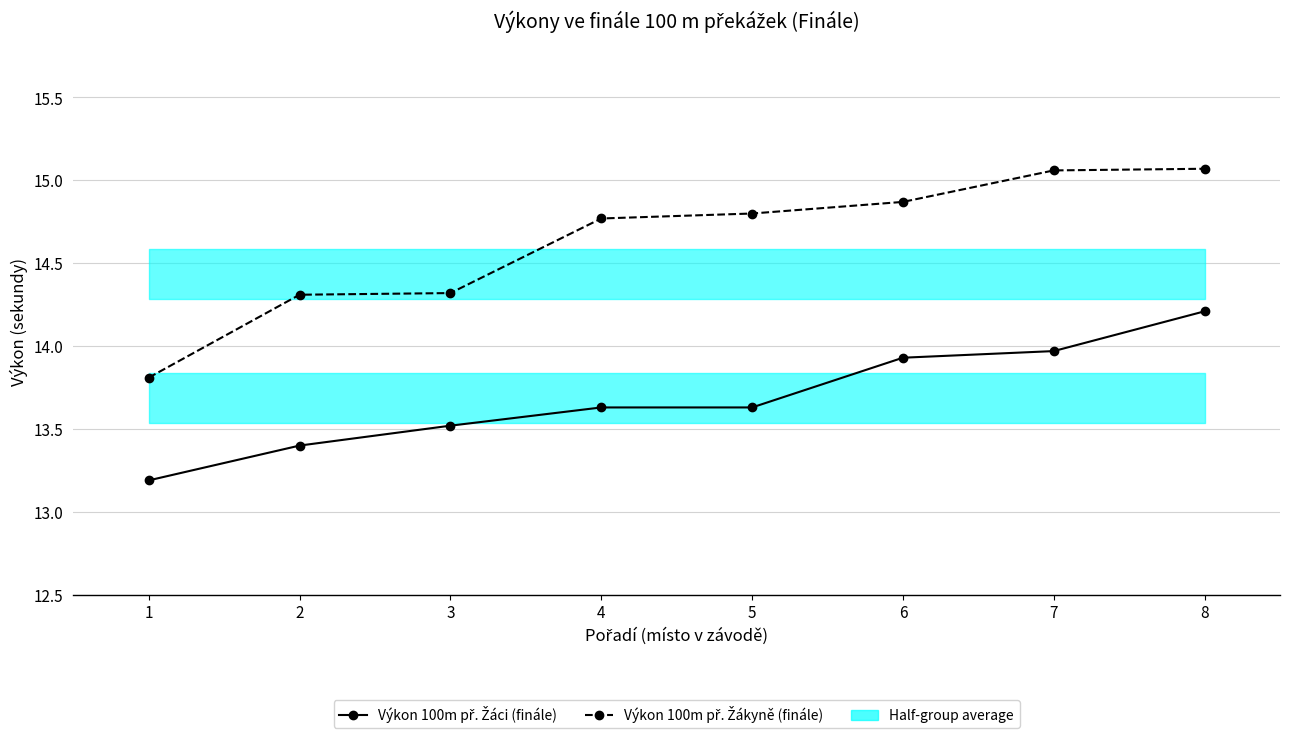

Which series changed the most between 6 and 8?

Výkon 100m př. Žáci (finále)